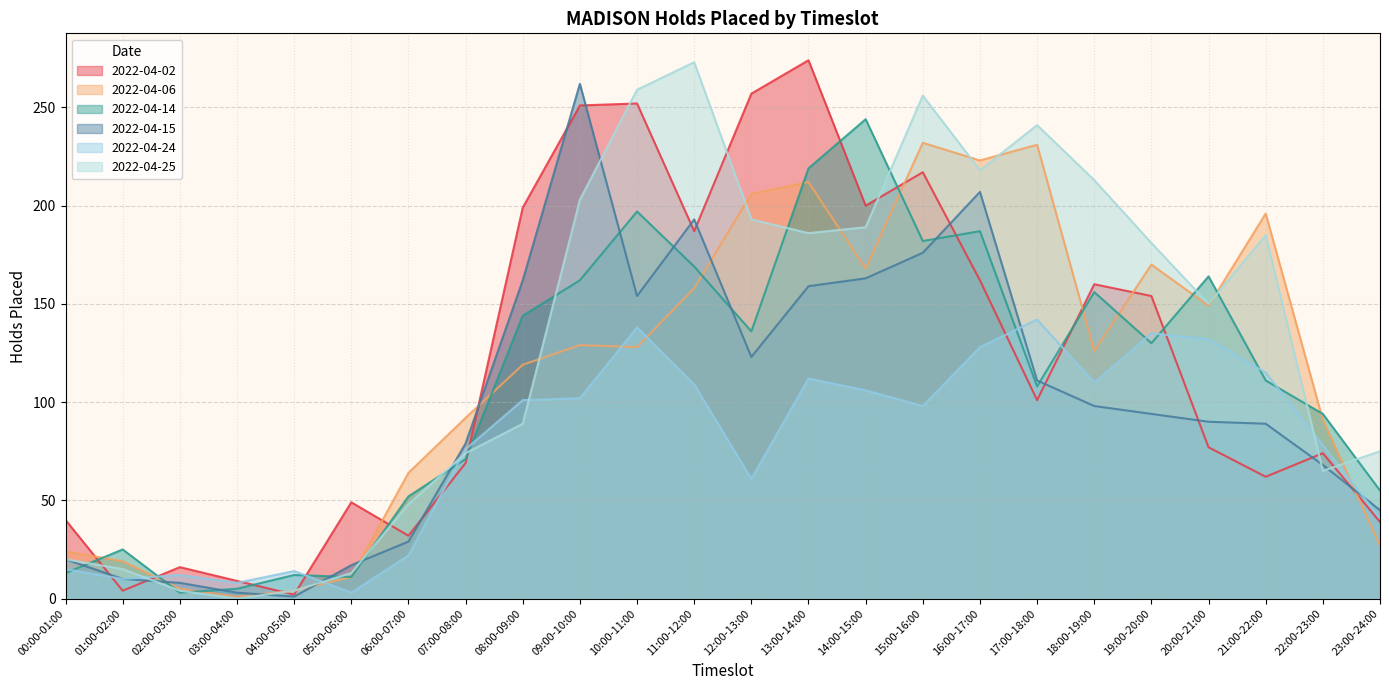

What is the maximum value shown in the chart?

274